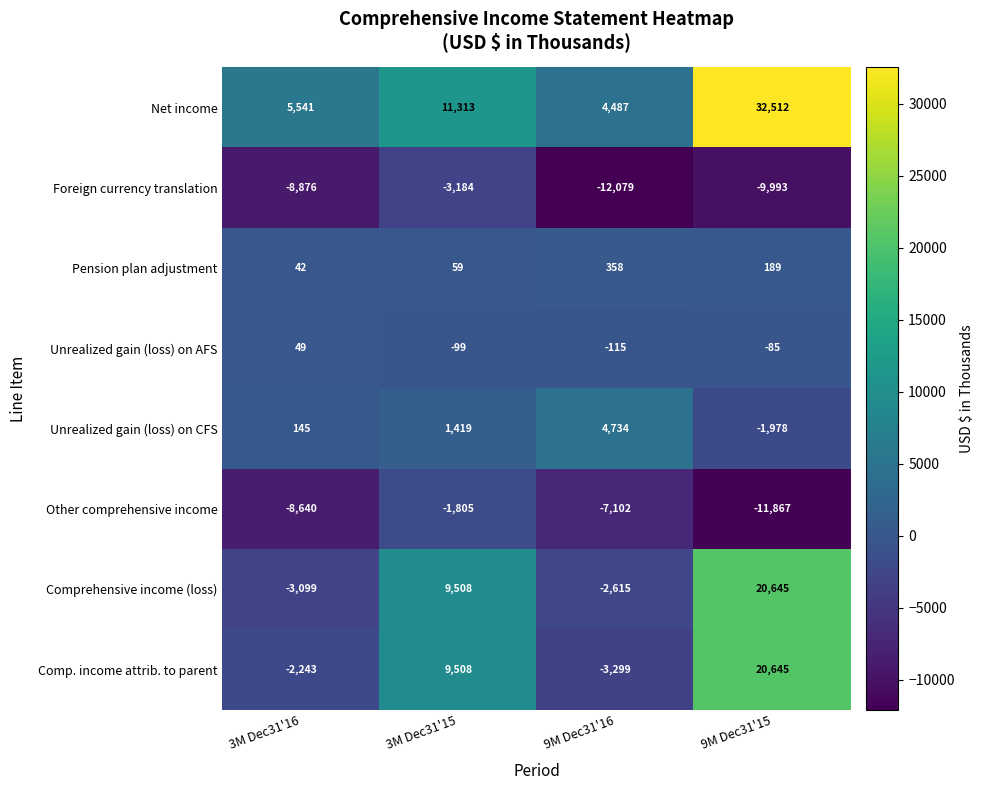

At which label does Foreign currency translation reach its peak?

3M Dec31'15